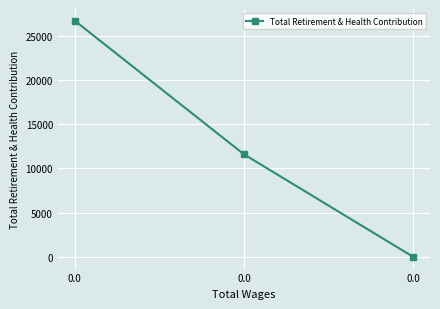

How many lines are shown in the chart?

1